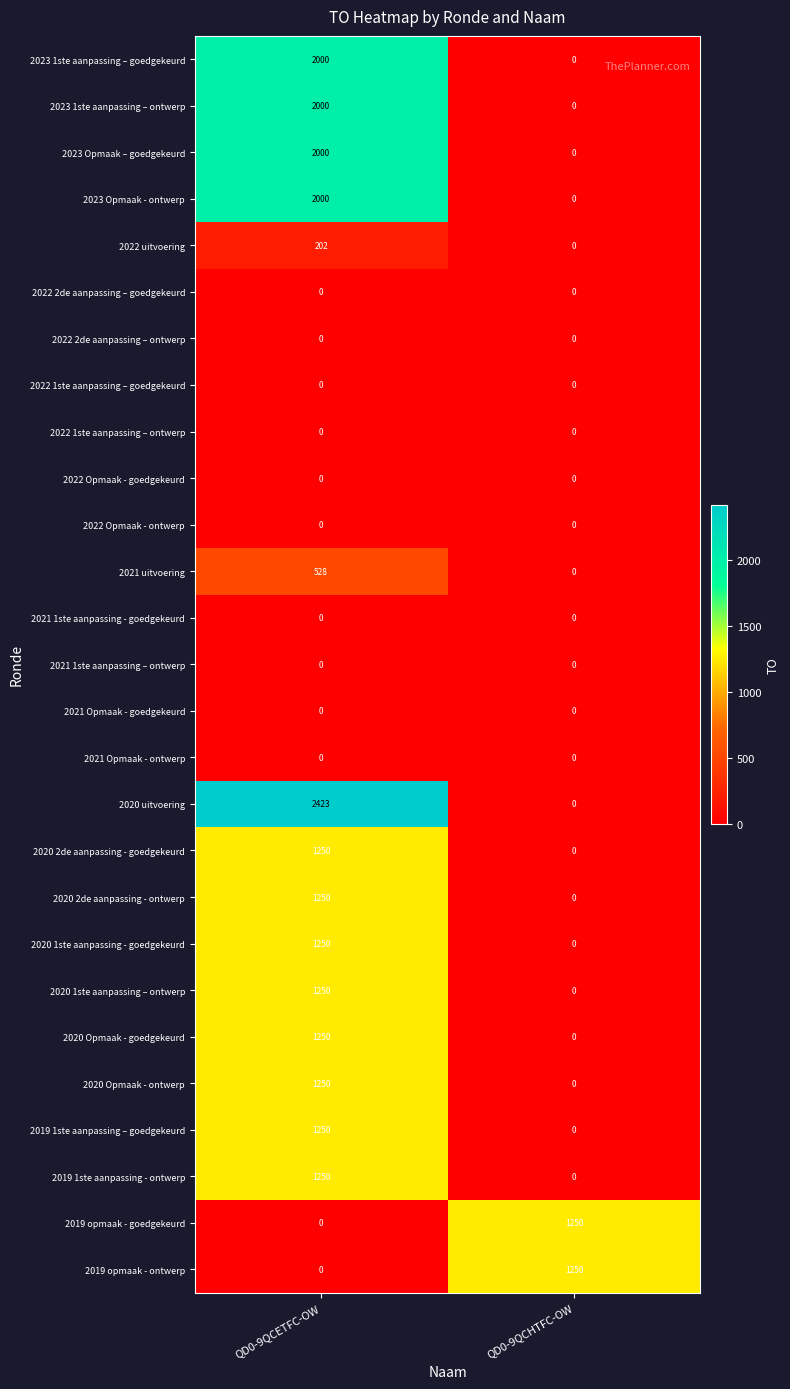

What is the sum of all 2020 Opmaak - goedgekeurd values?

1250